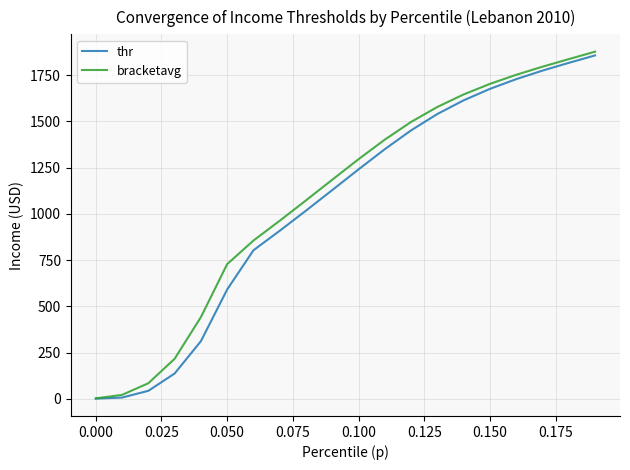

What is the greatest value displayed?

1876.2